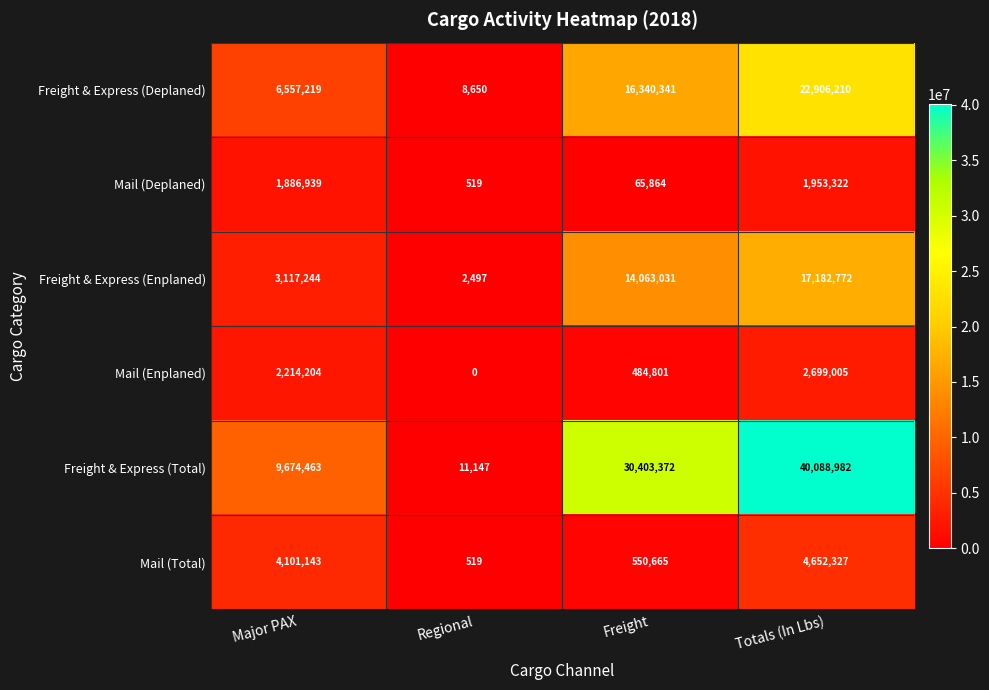

Which series has the widest spread of values?

Freight & Express (Total)